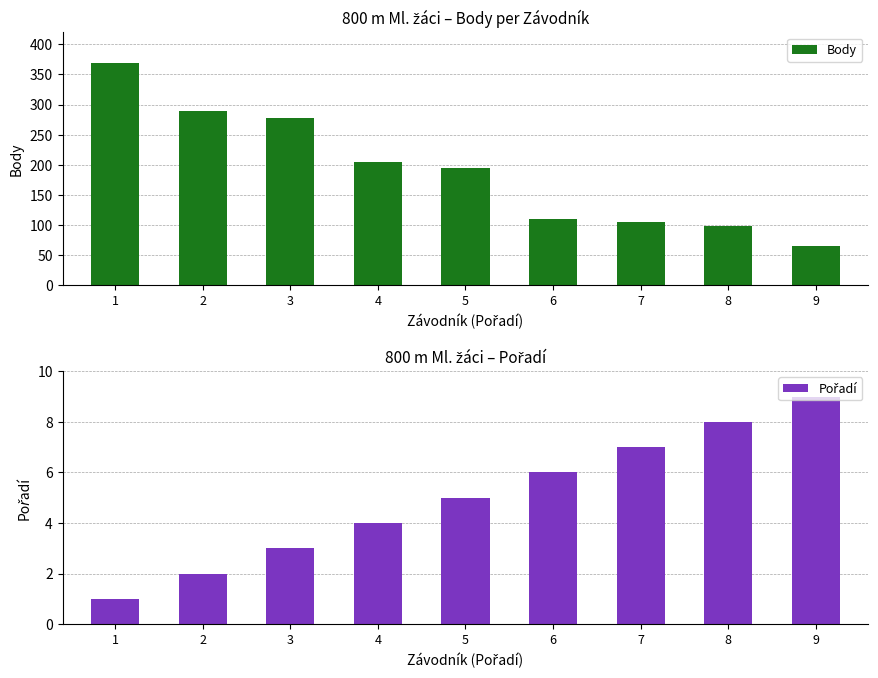

How many values in the Body series are below 195?

4